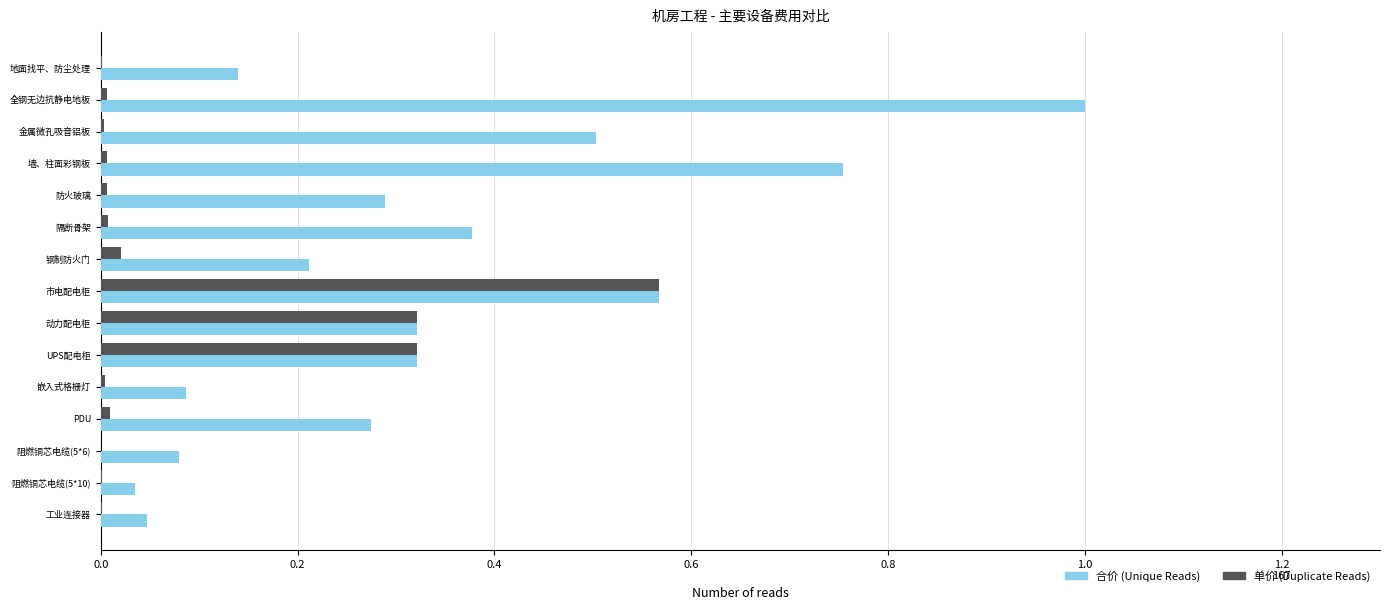

What are all the series names shown in the legend?

合价 (Unique Reads), 单价 (Duplicate Reads)